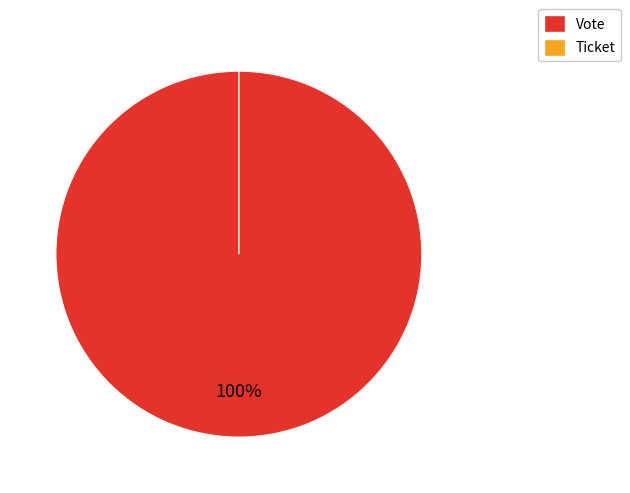

To the nearest percent, what is the difference between the largest and smallest slice percentages?

100%